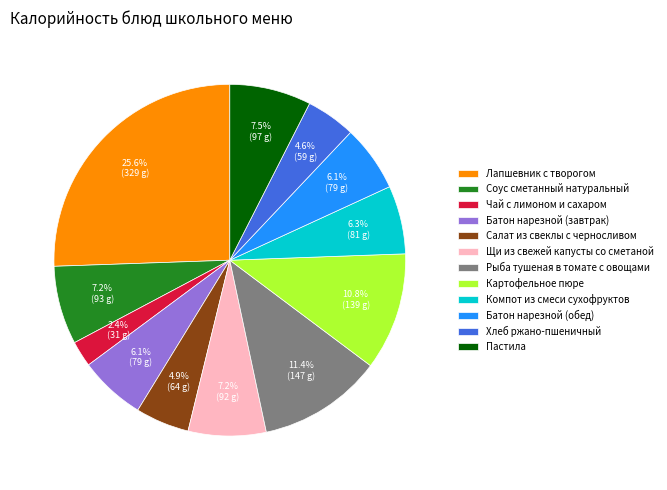

Does Щи из свежей капусты со сметаной represent more than half of the total?

No